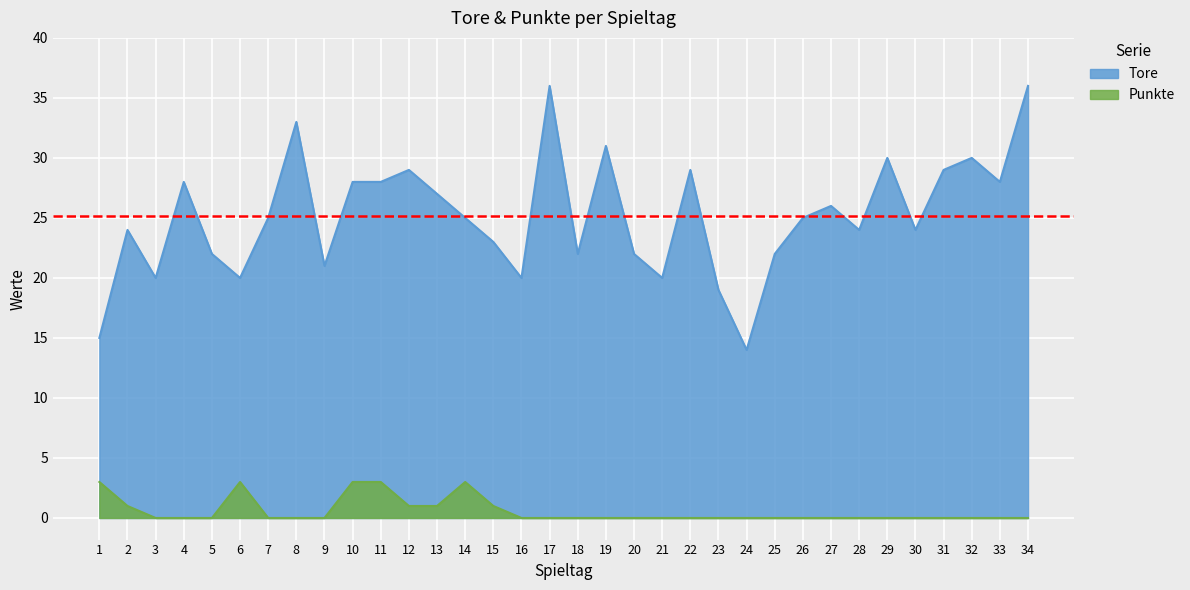

The value of Punkte at 2 is 1. True or false?

True